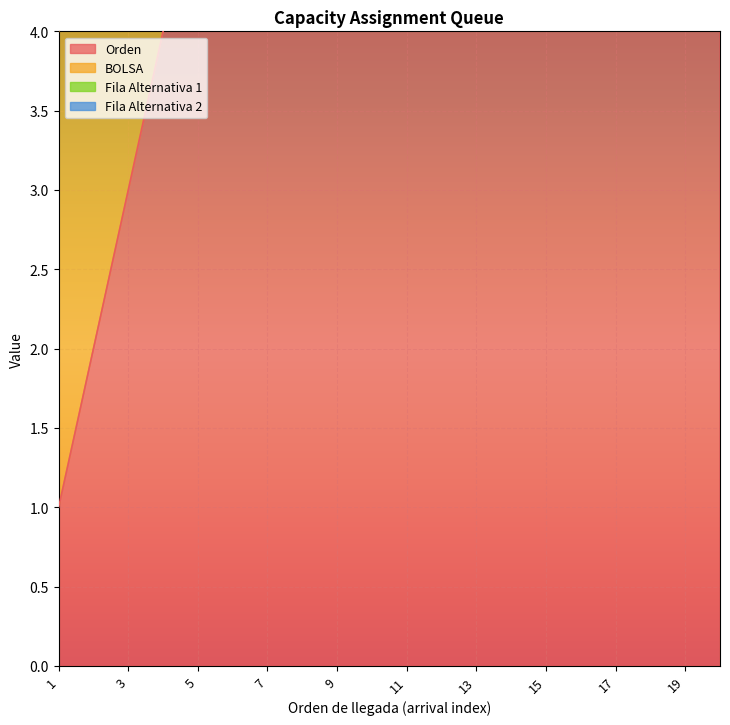

Reading right to left, what are all the values shown in this chart?

Orden: 20	19	18	17	16	15	14	13	12	11	10	9	8	7	6	5	4	3	2	1
BOLSA: 3	3	3	3	3	3	3	3	3	3	3	3	3	3	3	3	3	3	3	3
Fila Alternativa 1: 2	2	1	2	2	2	2	2	2	2	2	2	2	2	2	2	2	1	2	1
Fila Alternativa 2: 2	0	1	2	2	2	0	0	0	0	2	2	2	2	0	2	0	1	0	1